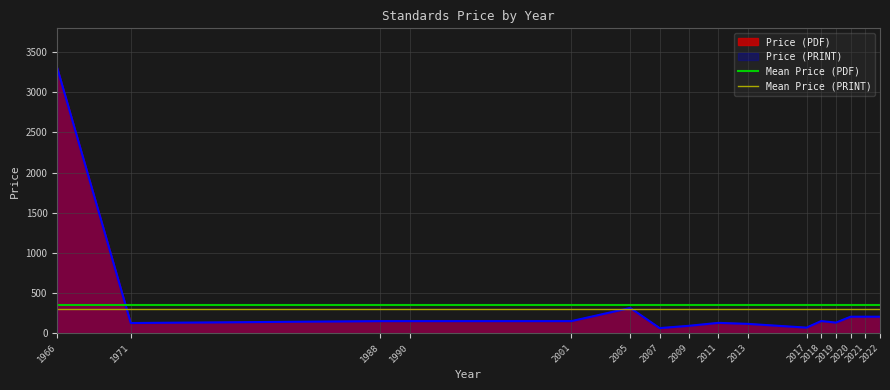

Which series has the largest total across all categories?

Mean Price (PDF)